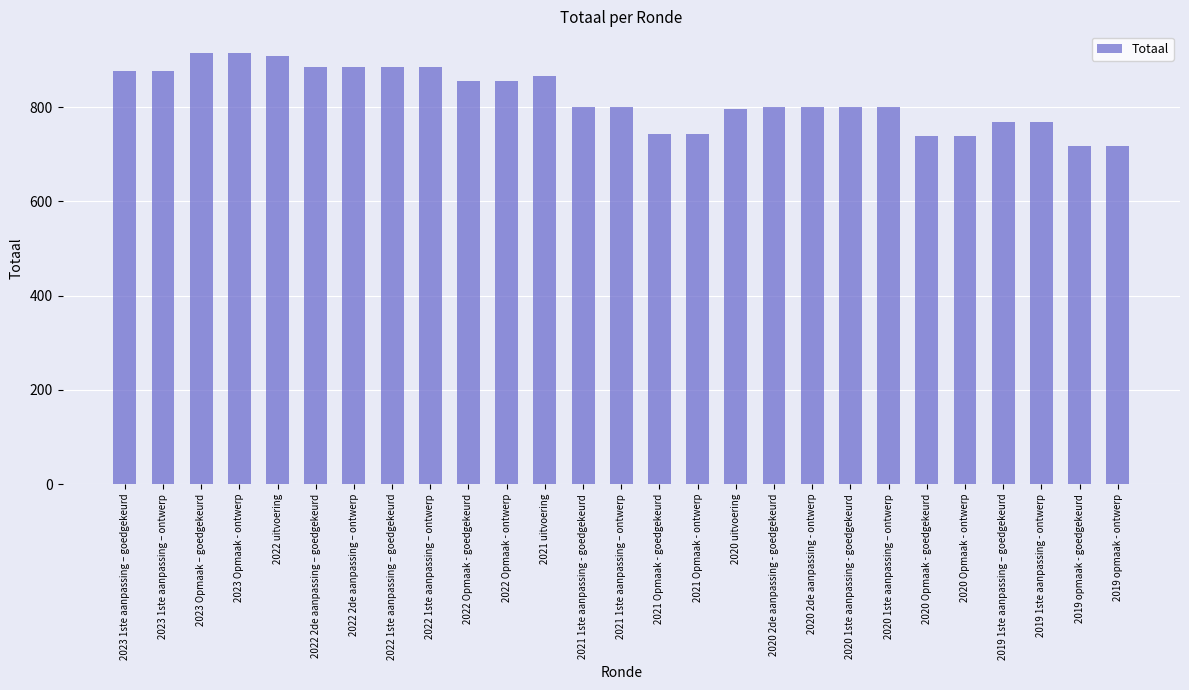

Is it true that the value at 2021 1ste aanpassing - goedgekeurd is 1304?

False